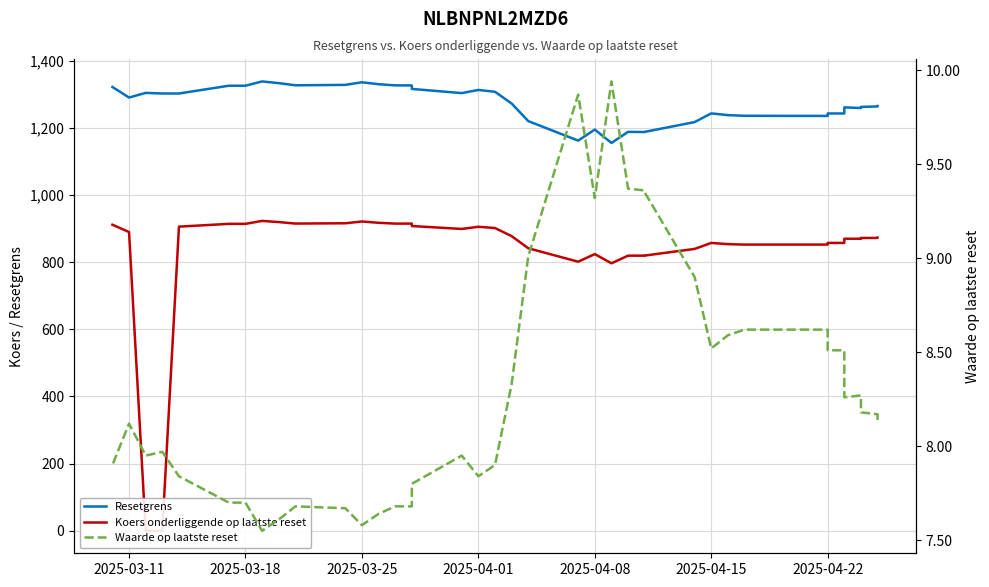

Which series has the largest total across all categories?

Resetgrens